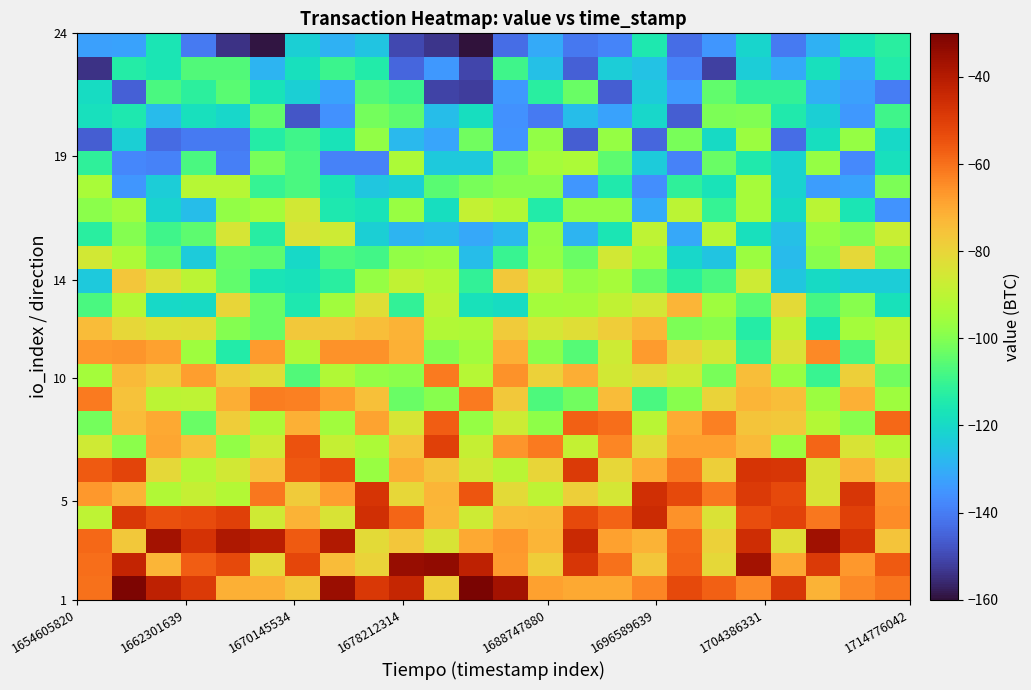

How many categories are shown in the chart?

24